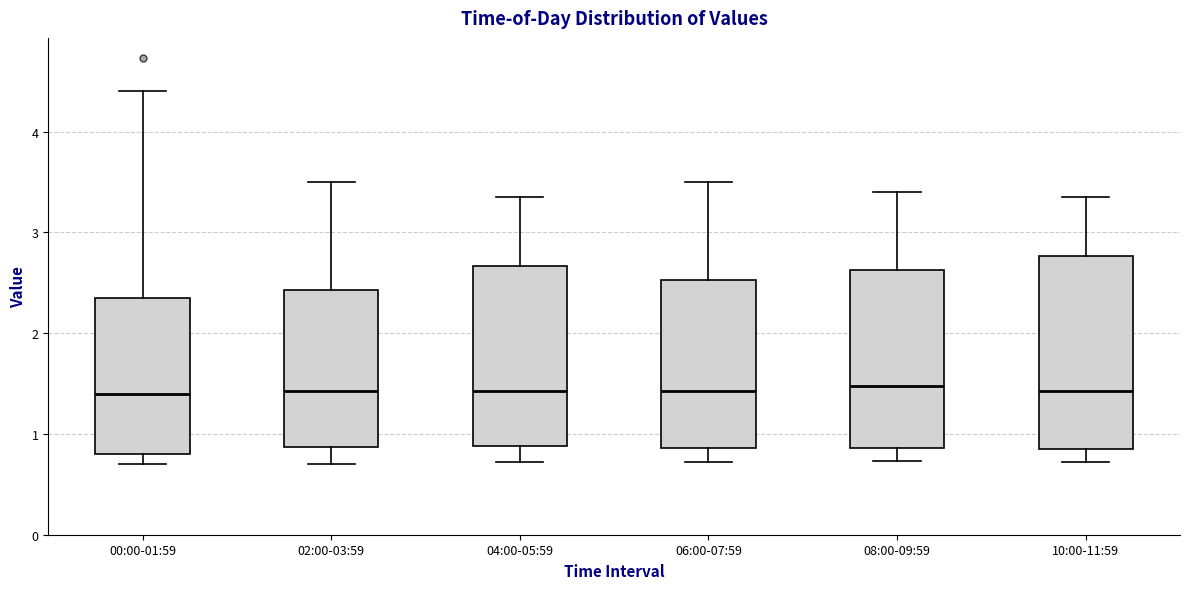

Reading left to right, read every box against the y-axis: the position of its median line, the range the box covers, and the ends of its whiskers. The values are not printed on the chart, so give them approximately, as read against the axis.

00:00-01:59: median 1.4, box 0.8 to 2.4, whiskers 0.7 to 4.4
02:00-03:59: median 1.4, box 0.9 to 2.4, whiskers 0.7 to 3.5
04:00-05:59: median 1.4, box 0.9 to 2.7, whiskers 0.7 to 3.4
06:00-07:59: median 1.4, box 0.9 to 2.5, whiskers 0.7 to 3.5
08:00-09:59: median 1.5, box 0.9 to 2.6, whiskers 0.7 to 3.4
10:00-11:59: median 1.4, box 0.8 to 2.8, whiskers 0.7 to 3.4